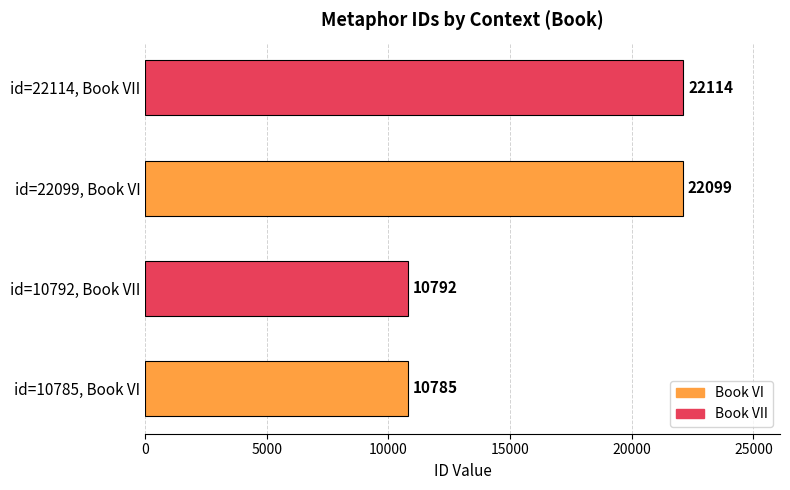

Rank the categories by value from lowest to highest.

id=10785, Book VI, id=10792, Book VII, id=22099, Book VI, id=22114, Book VII